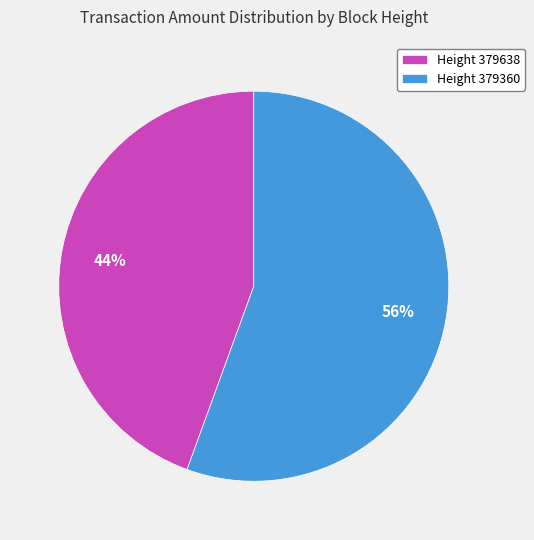

To the nearest percent, what is the average slice percentage?

50%